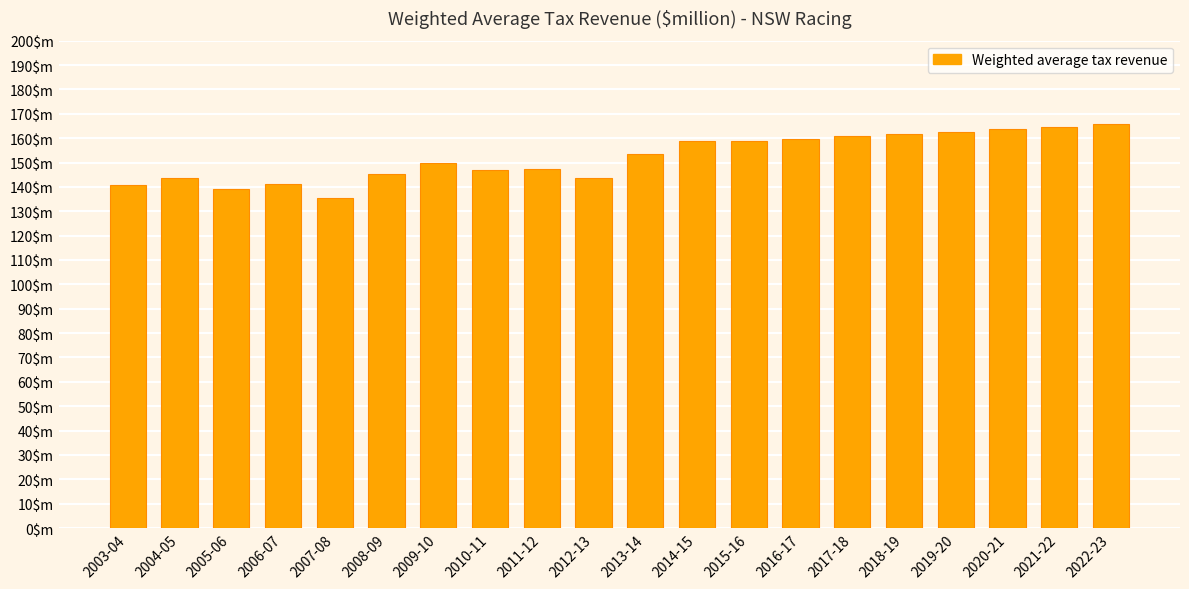

Are the bars horizontal?

No